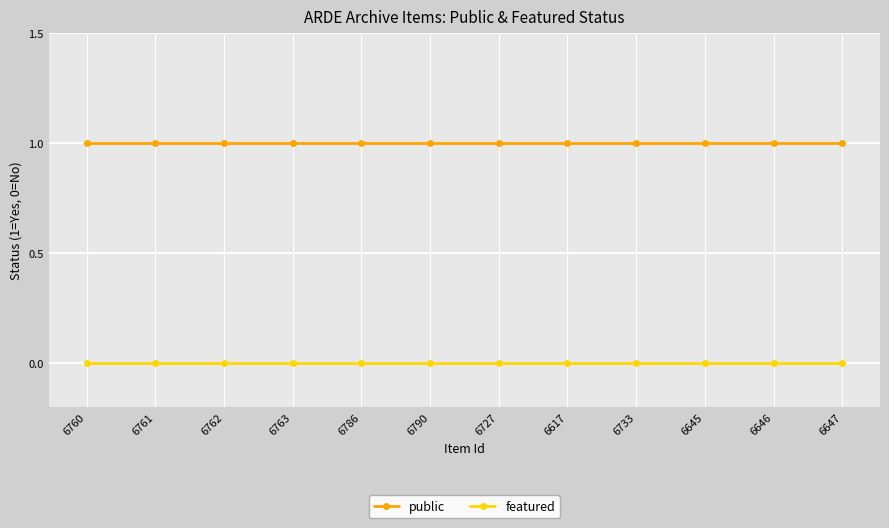

Which series has the largest total across all categories?

public